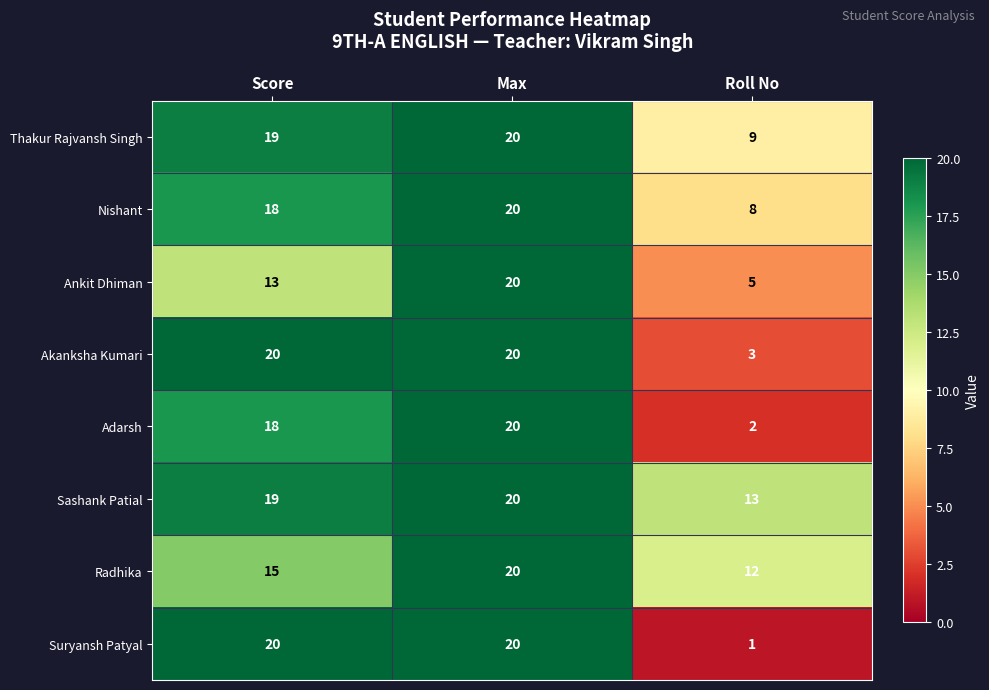

Which category has the highest value in the Adarsh series?

Max